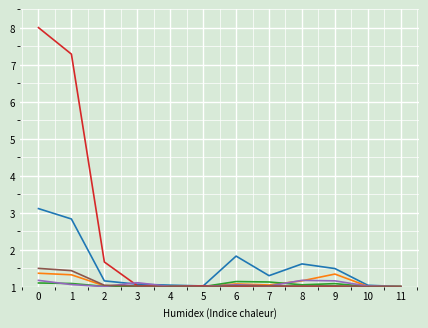

What is the total value across all series at 7?

6.5